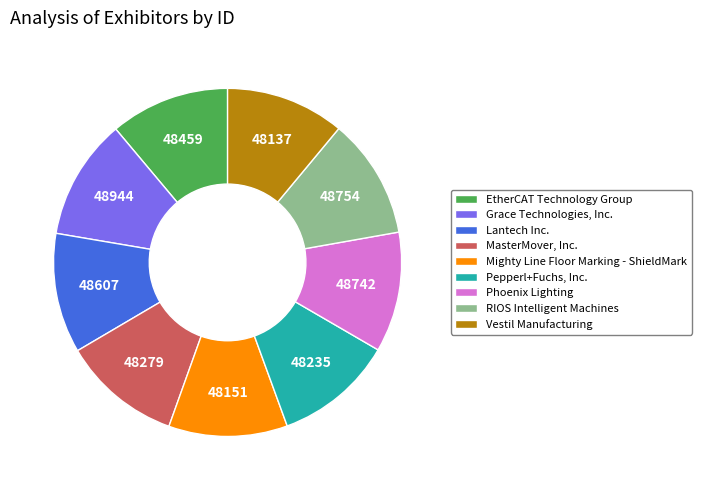

Do Grace Technologies, Inc. and EtherCAT Technology Group together represent more than half of the pie?

No